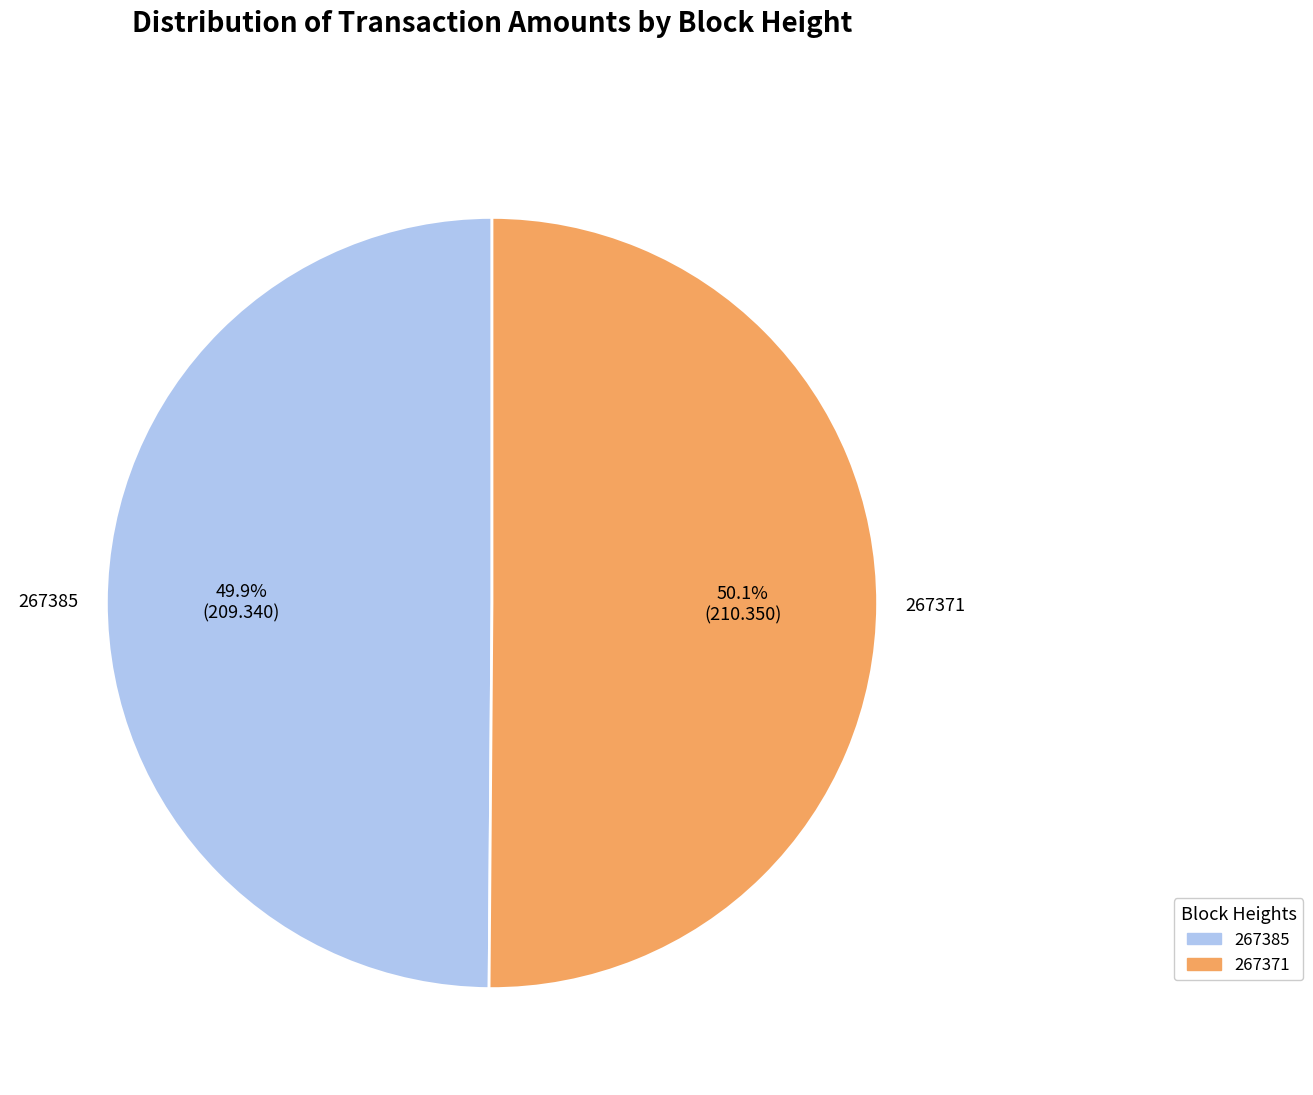

What is the ratio of the value at 267371 to the value at 267385?

1.0